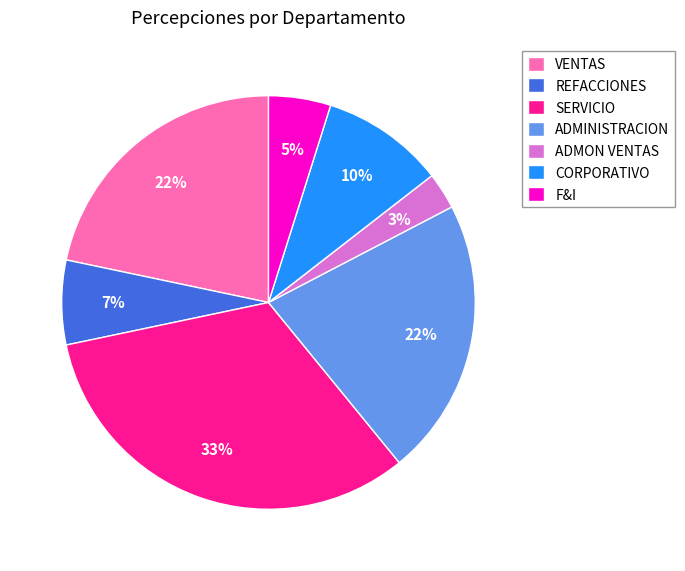

To the nearest percent, what is the average slice percentage?

14%